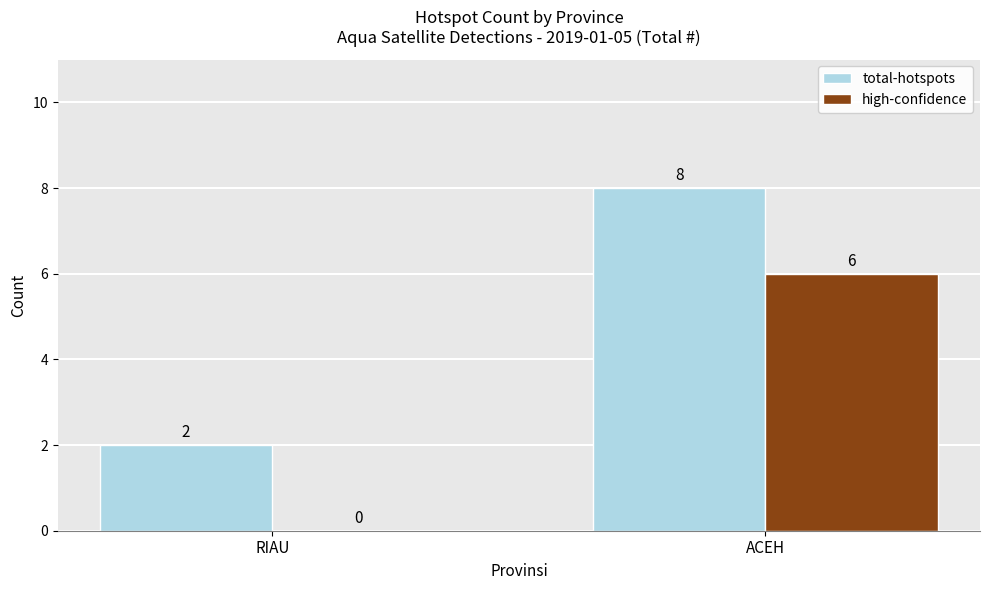

Are the bars horizontal?

No